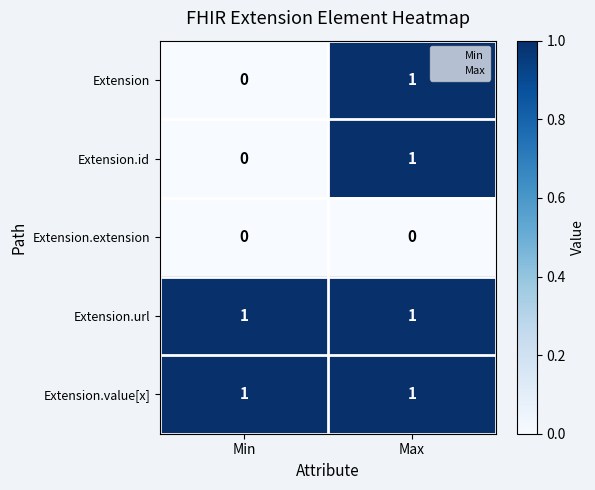

List the labels in order of Extension.id value, smallest first.

Min, Max